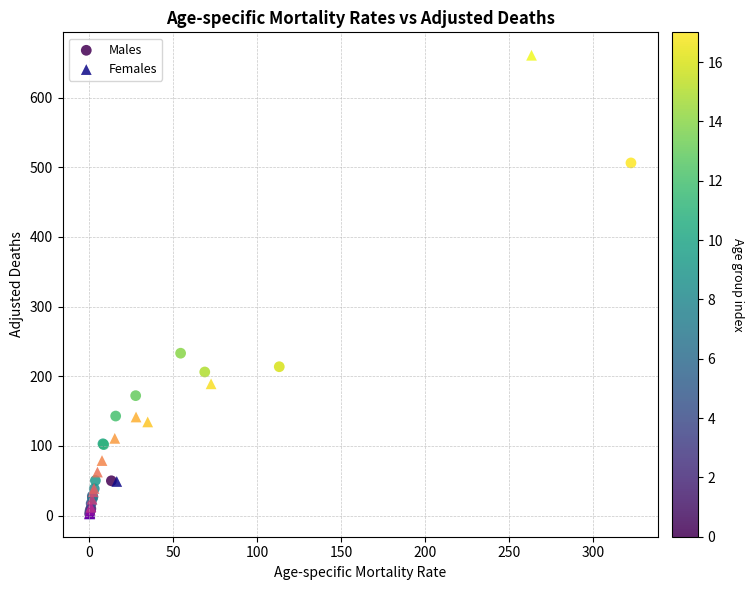

Which series has the largest Y range (max minus min)?

Females